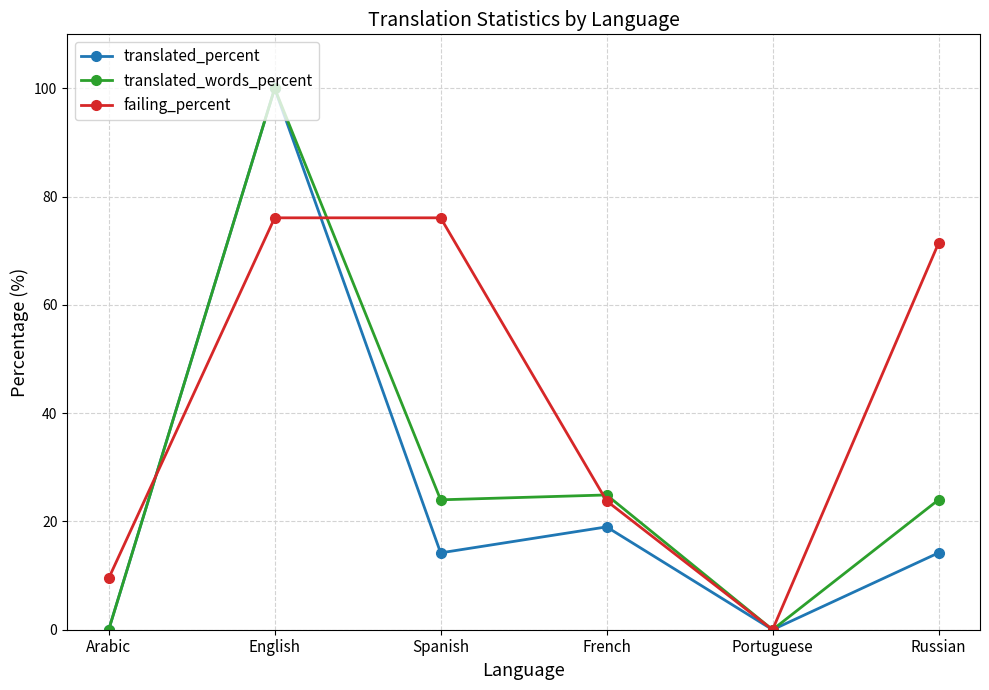

What is the total value across all series at Arabic?

9.5